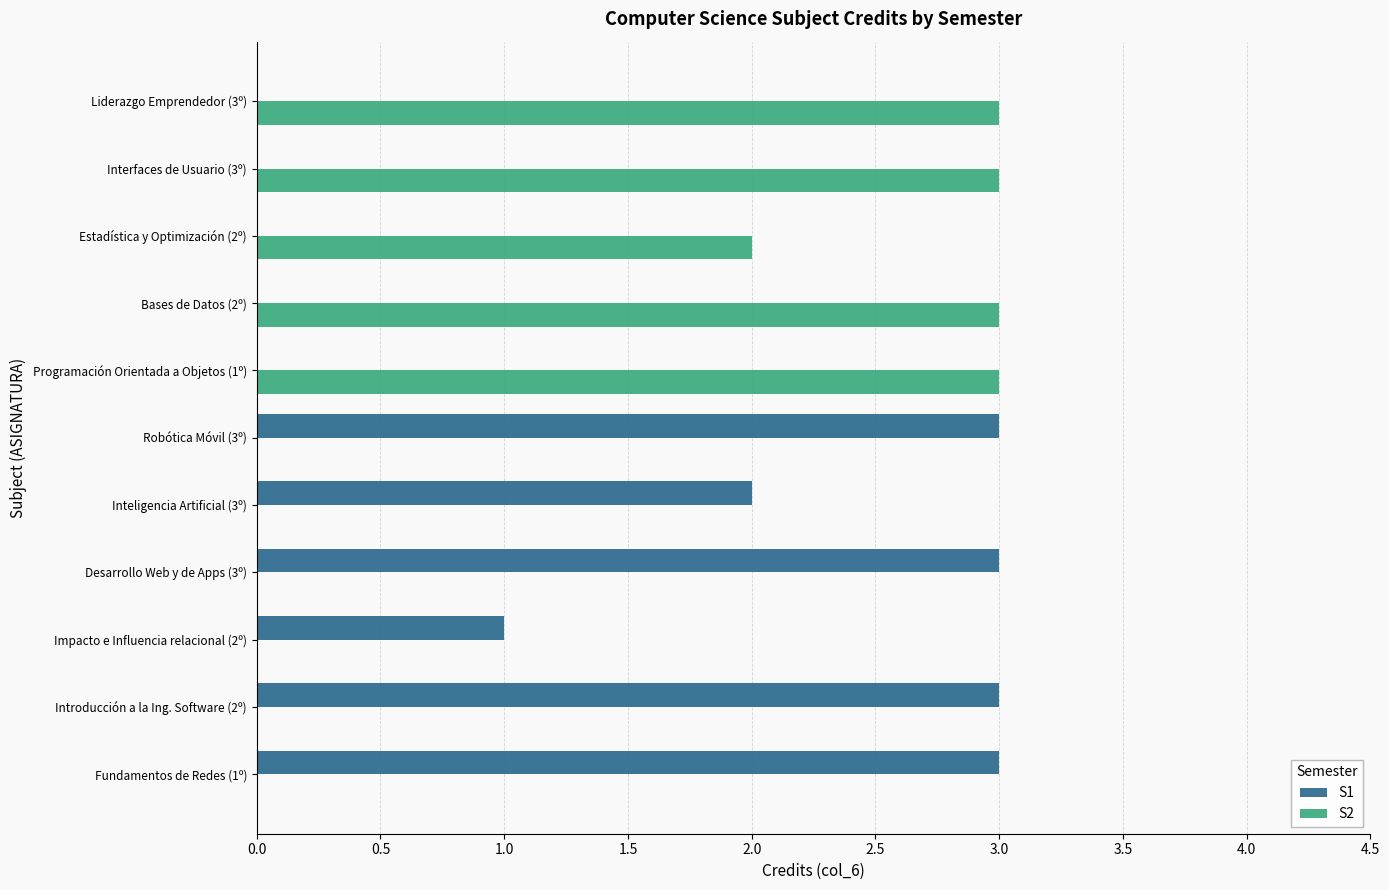

Is the value of S2 at Interfaces de Usuario (3º) greater than the value of S1 at Impacto e Influencia relacional (2º)?

Yes